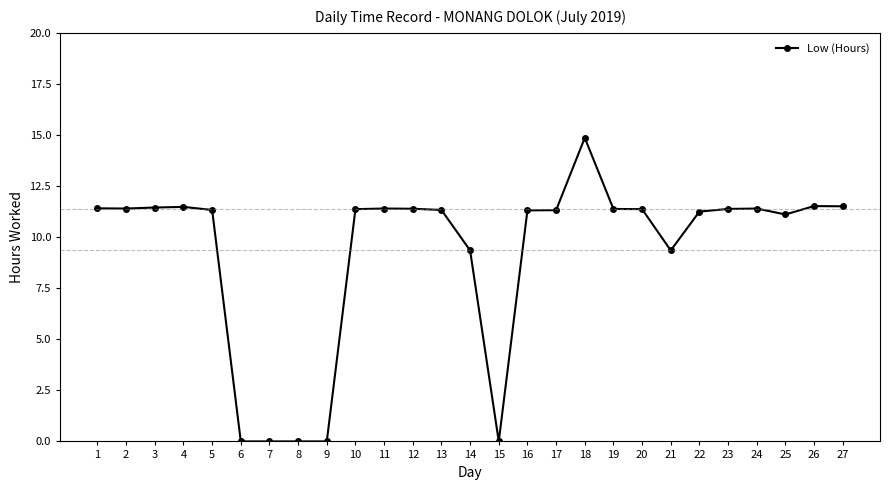

What is the sum of the values at 2 and 19?

22.8